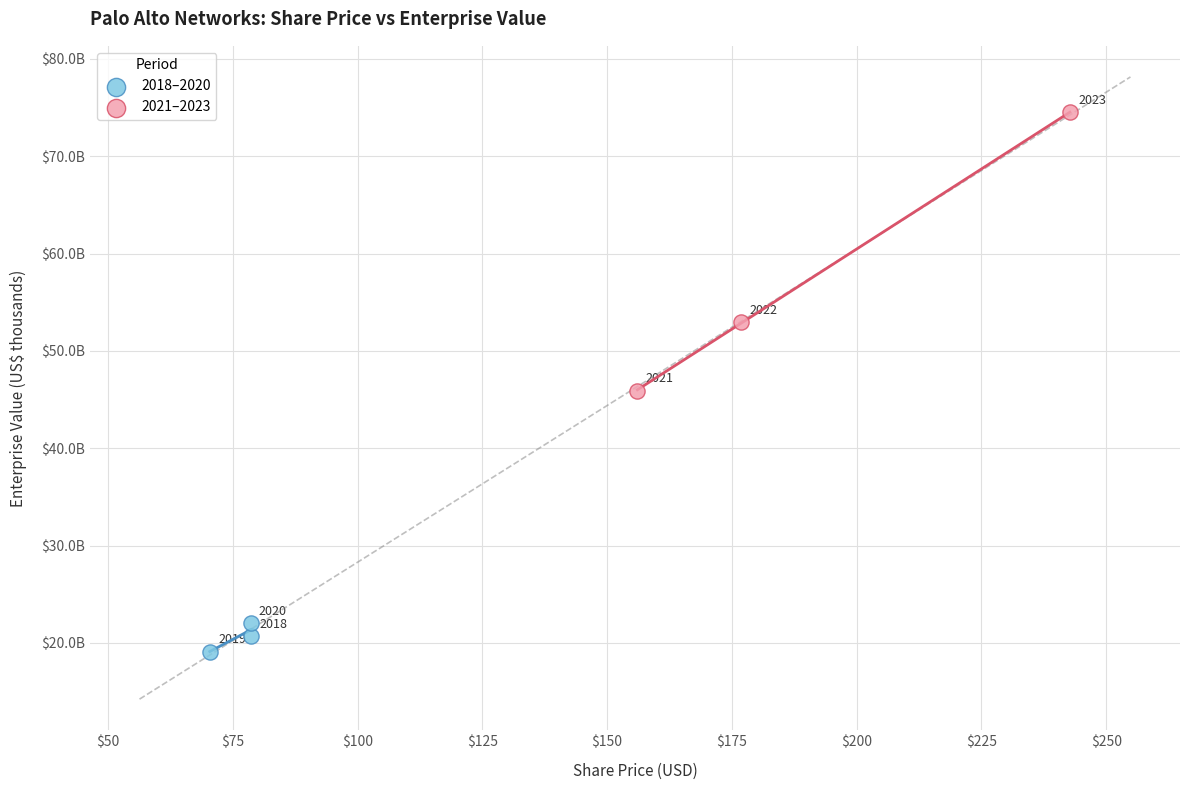

Which series has the largest Y range (max minus min)?

2021–2023